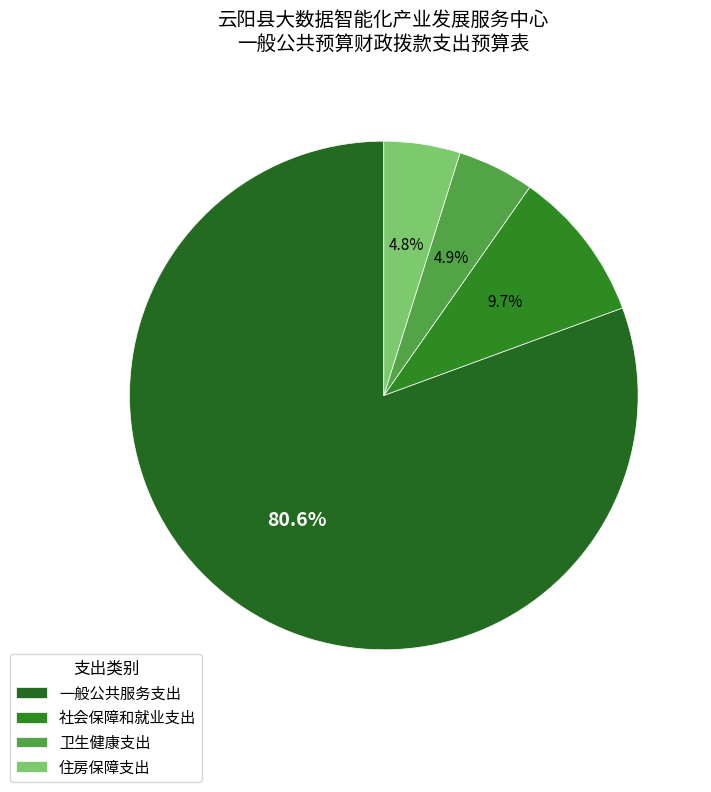

To the nearest percent, what is the combined percentage of 一般公共服务支出 and 卫生健康支出?

85%